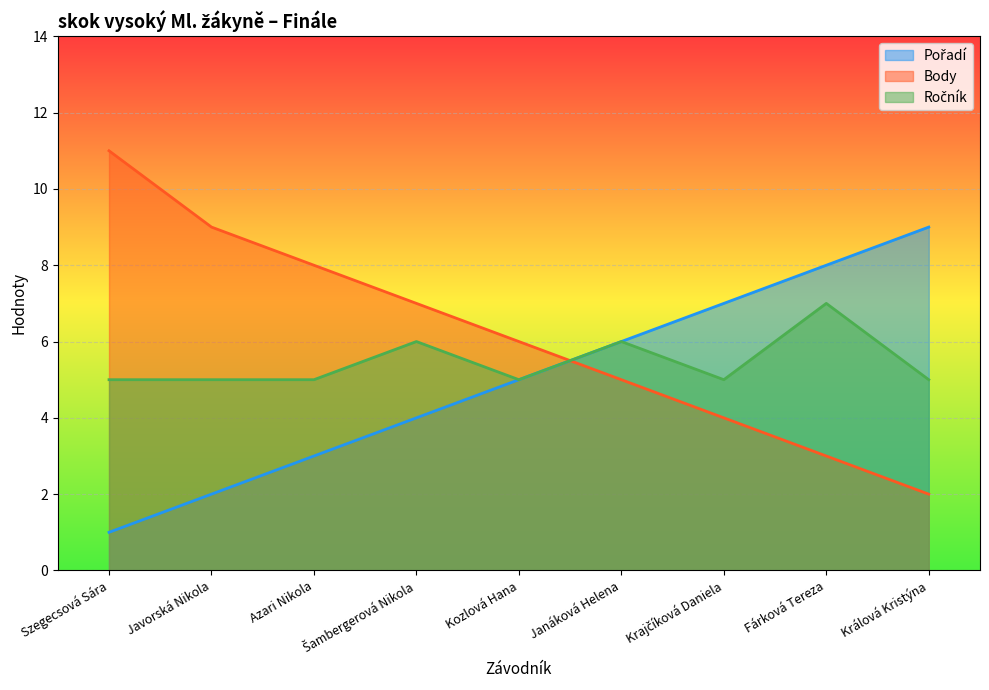

Which series has the largest range (max minus min)?

Body